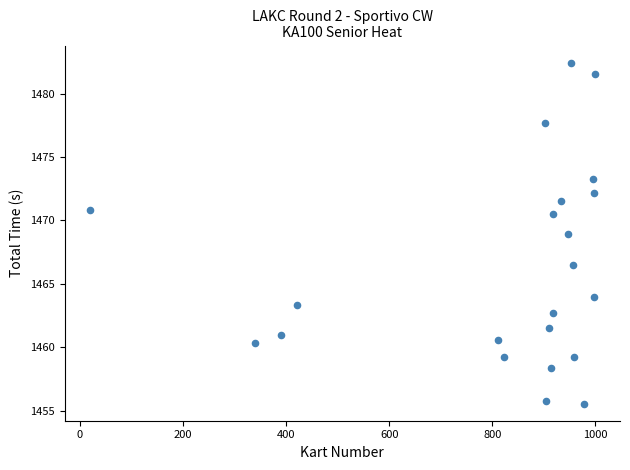

What is the range of X values (max minus min)?

980.0